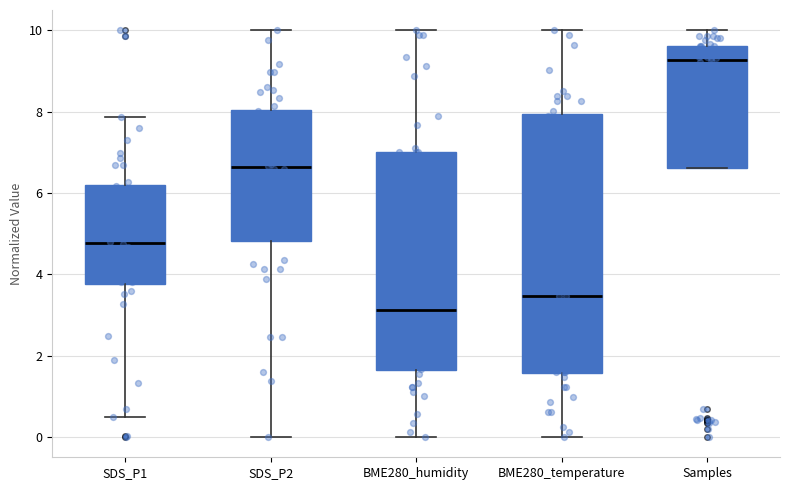

Reading left to right, read every box against the y-axis: the position of its median line, the range the box covers, and the ends of its whiskers. The values are not printed on the chart, so give them approximately, as read against the axis.

SDS_P1: median 4.8, box 3.8 to 6.2, whiskers 0.4 to 7.8
SDS_P2: median 6.6, box 4.8 to 8.0, whiskers 0.0 to 10.0
BME280_humidity: median 3.2, box 1.6 to 7.0, whiskers 0.0 to 10.0
BME280_temperature: median 3.4, box 1.6 to 8.0, whiskers 0.0 to 10.0
Samples: median 9.2, box 6.6 to 9.6, whiskers 6.6 to 10.0